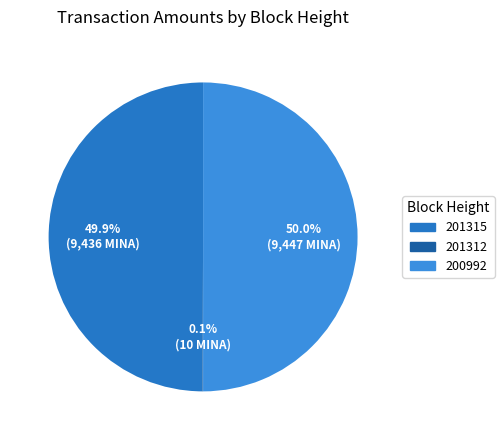

Rank the categories by value from highest to lowest.

200992, 201315, 201312